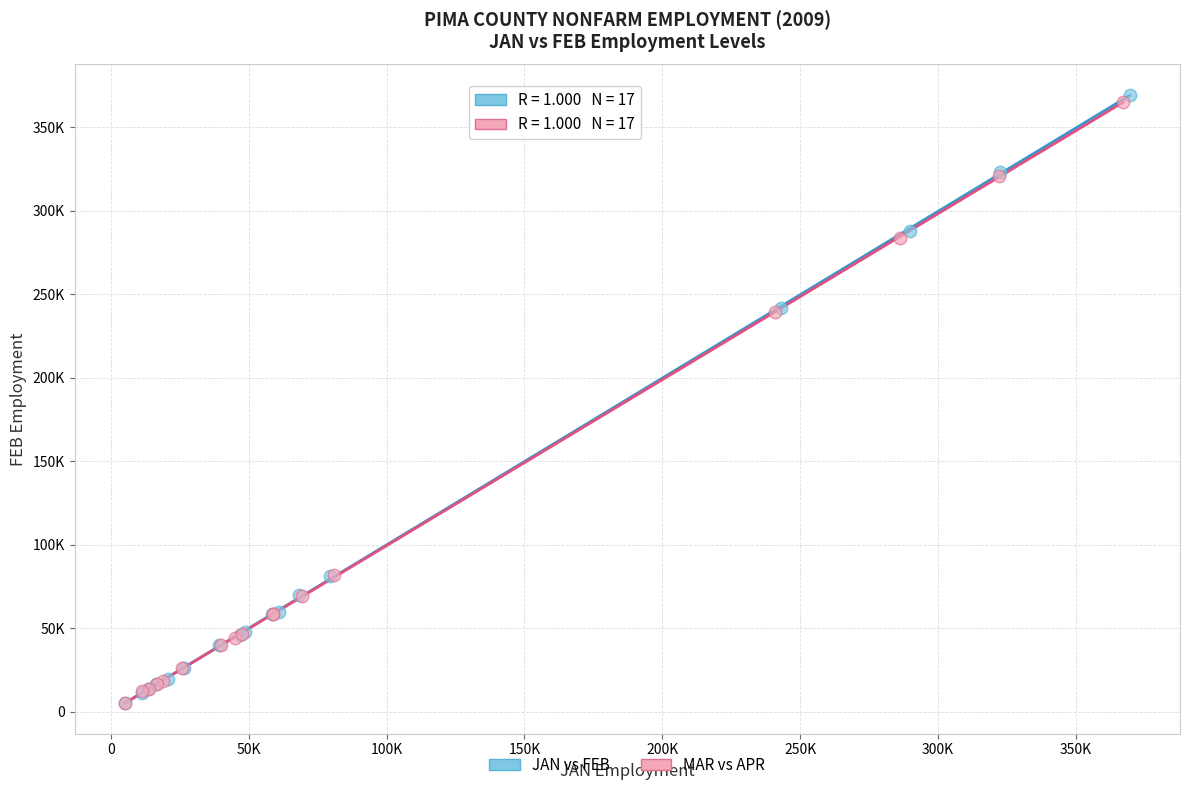

Which series has the widest spread of Y values?

JAN vs FEB